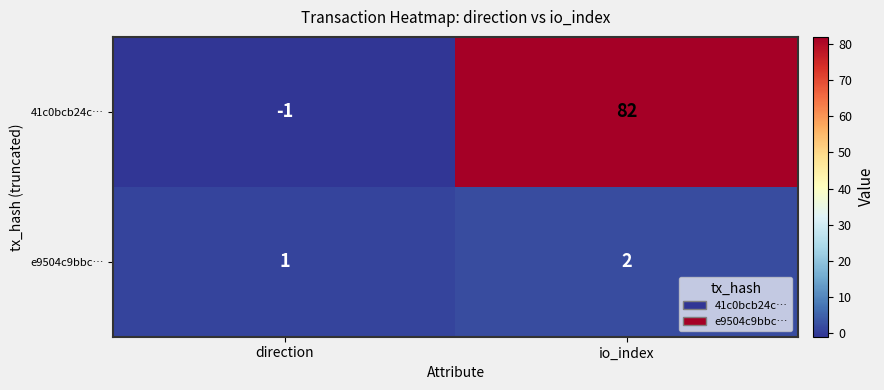

Which category has the highest value in the e9504c9bbc… series?

io_index